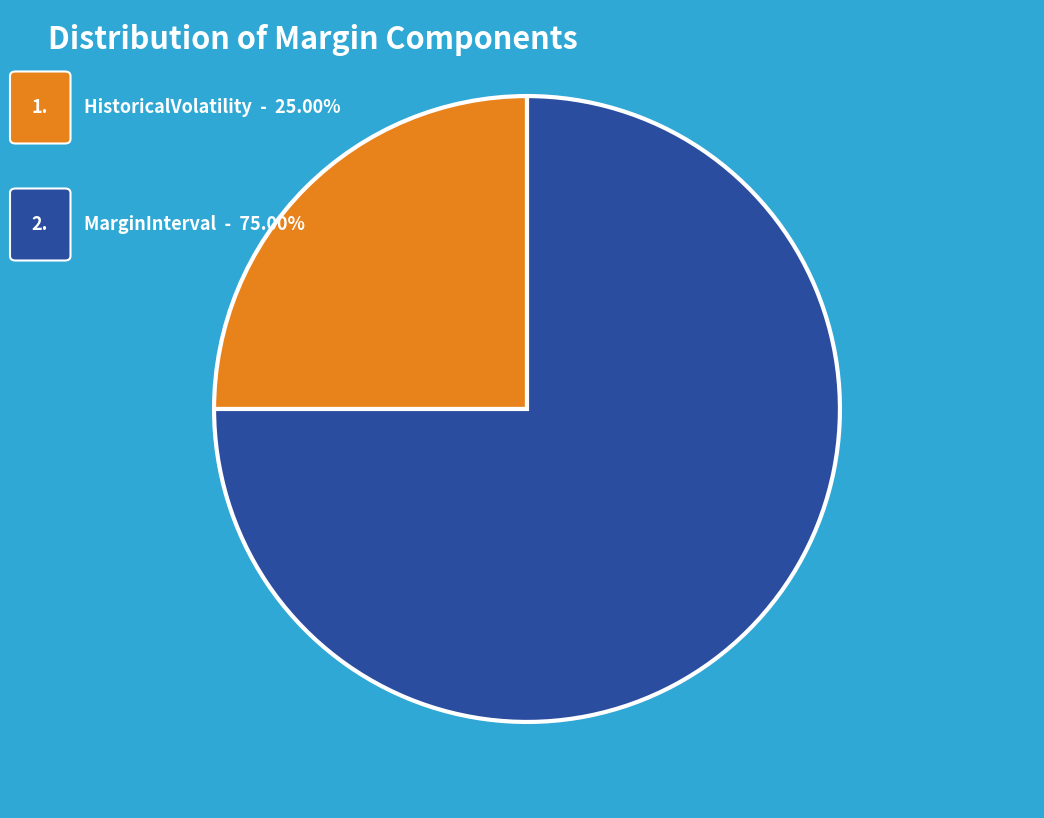

Is there a majority slice in this chart?

Yes